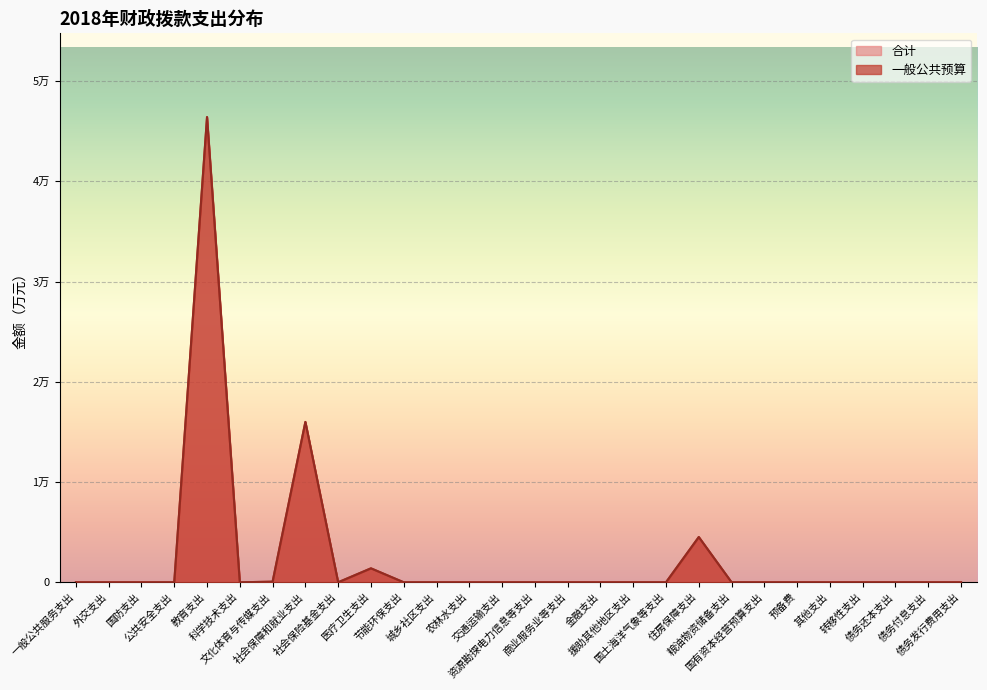

In 合计, how many points are lower than both neighbors (excluding endpoints)?

2